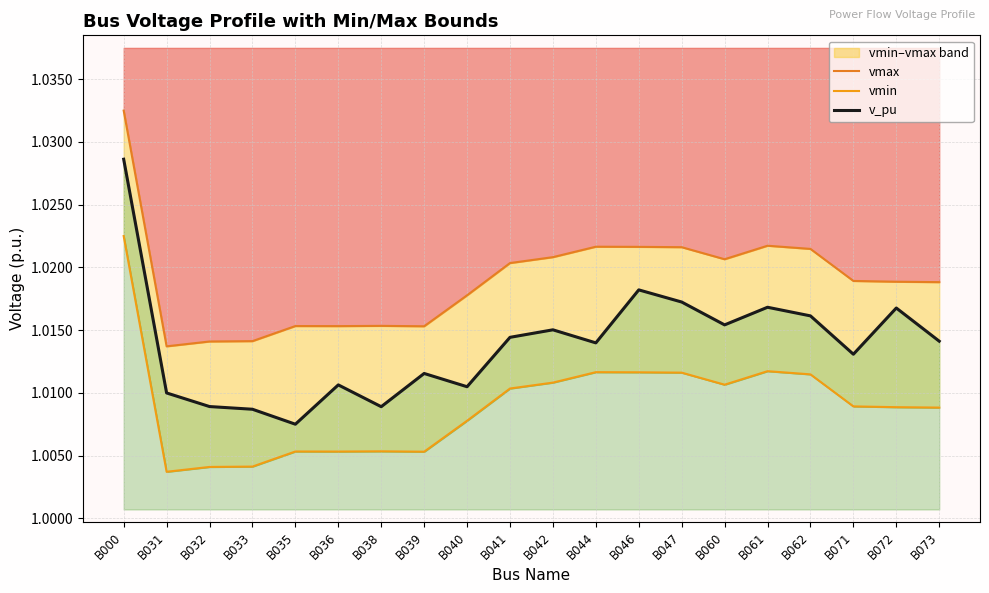

What is the value of the vmax point at the 7th from the left?

1.0